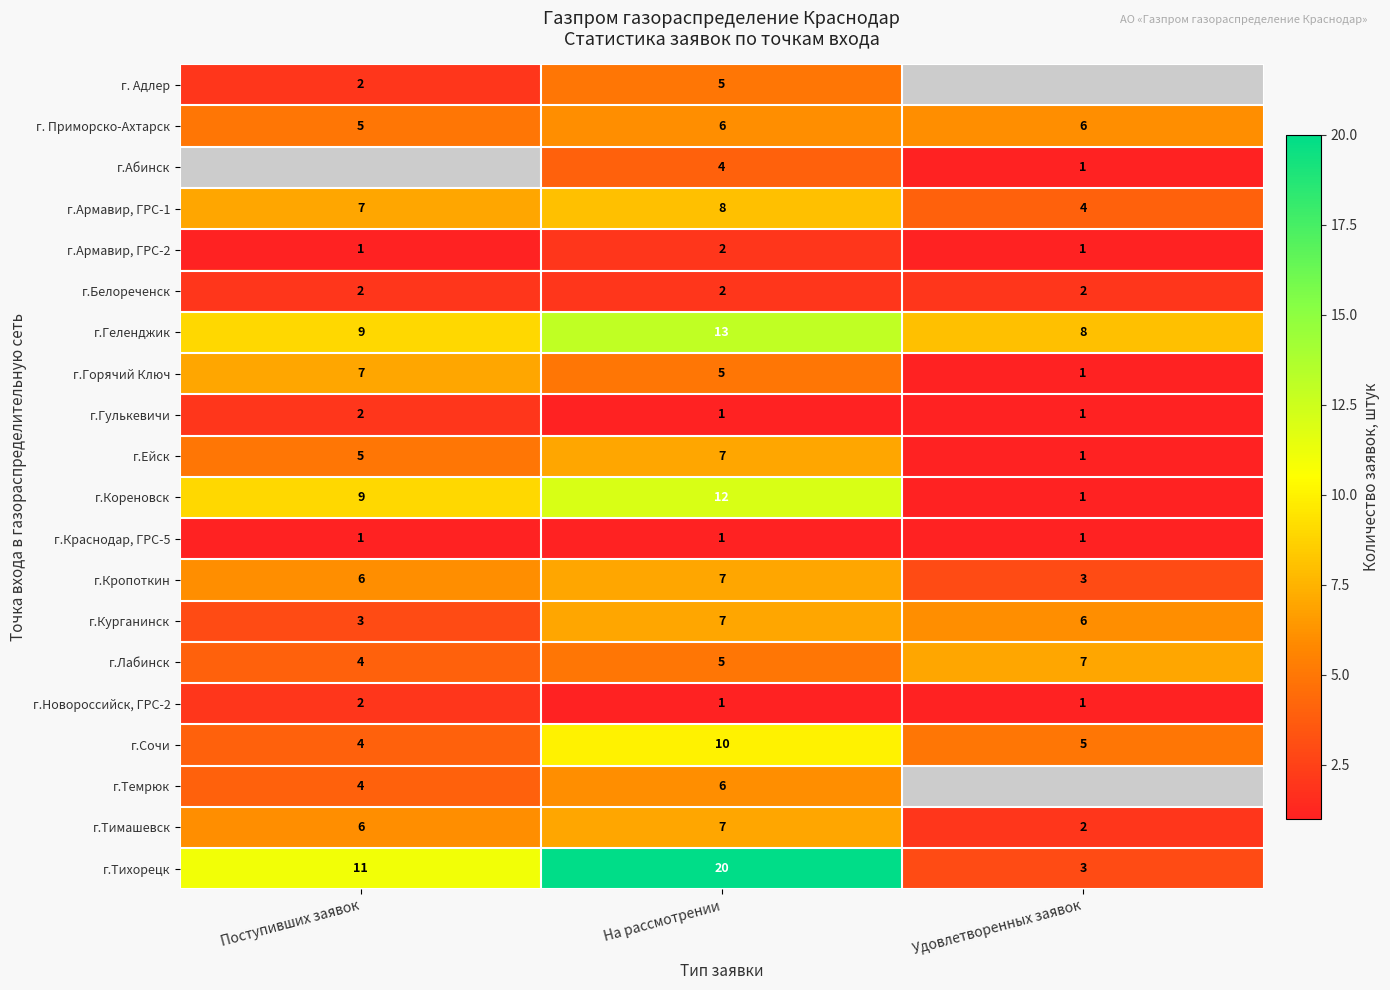

What is the highest value of the г.Горячий Ключ series?

7